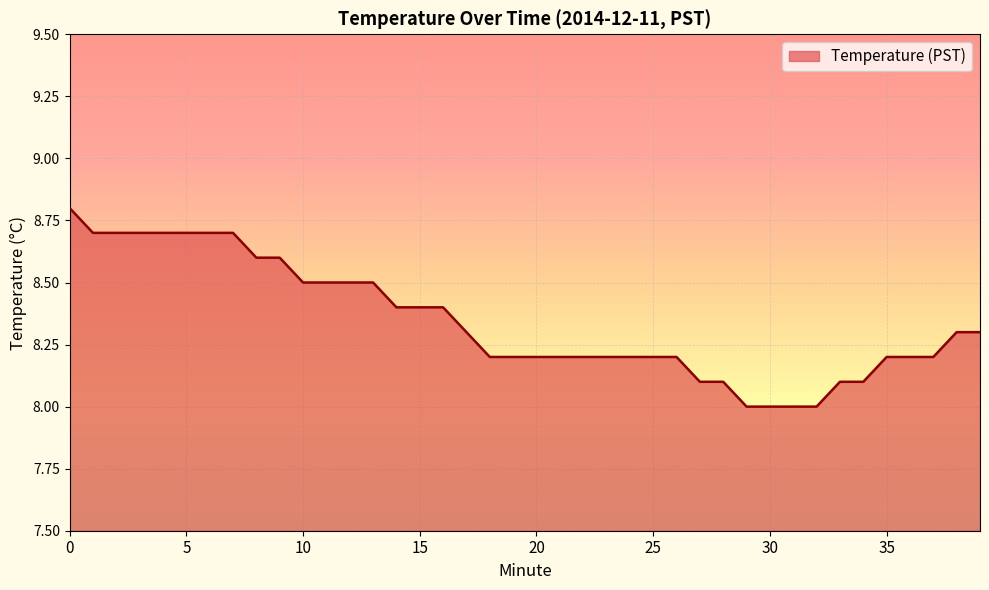

What is the difference between the maximum and minimum values?

0.8